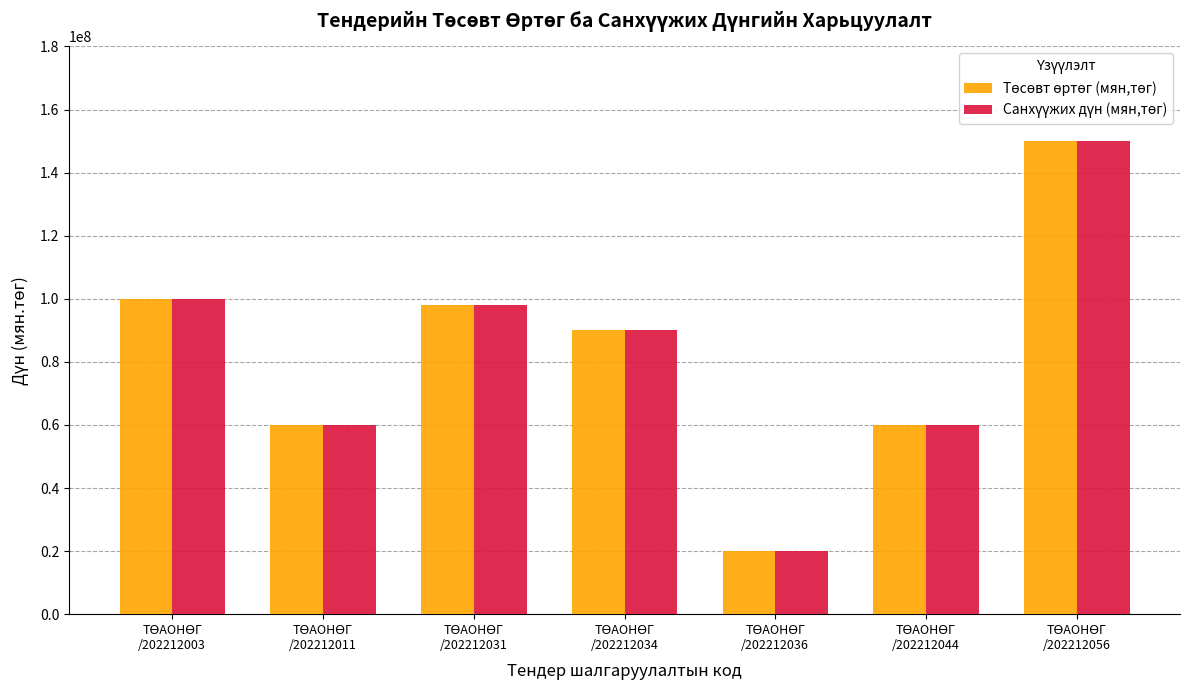

How many bars are there in each group?

2